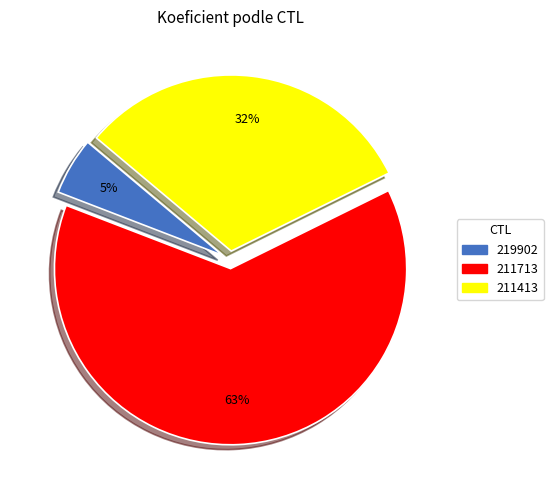

To the nearest percent, what is the combined percentage of 211413 and 219902?

37%